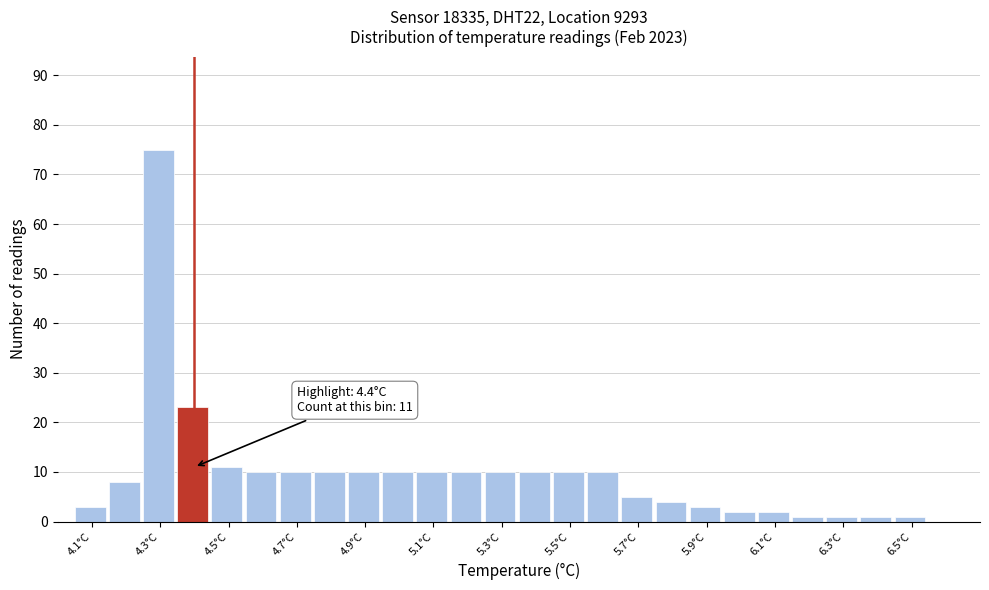

Which range on the x-axis has the tallest bar?

4.25 to 4.35